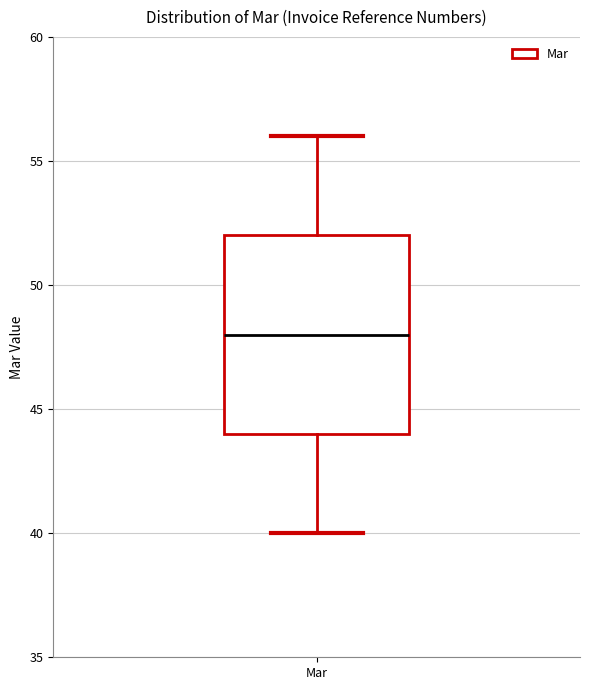

Read this box plot against the y-axis: the position of the median line, the range covered by the box, and the ends of both whiskers. The values are not printed on the chart, so give them approximately, as read against the axis.

median 48, box 44 to 52, whiskers 40 to 56